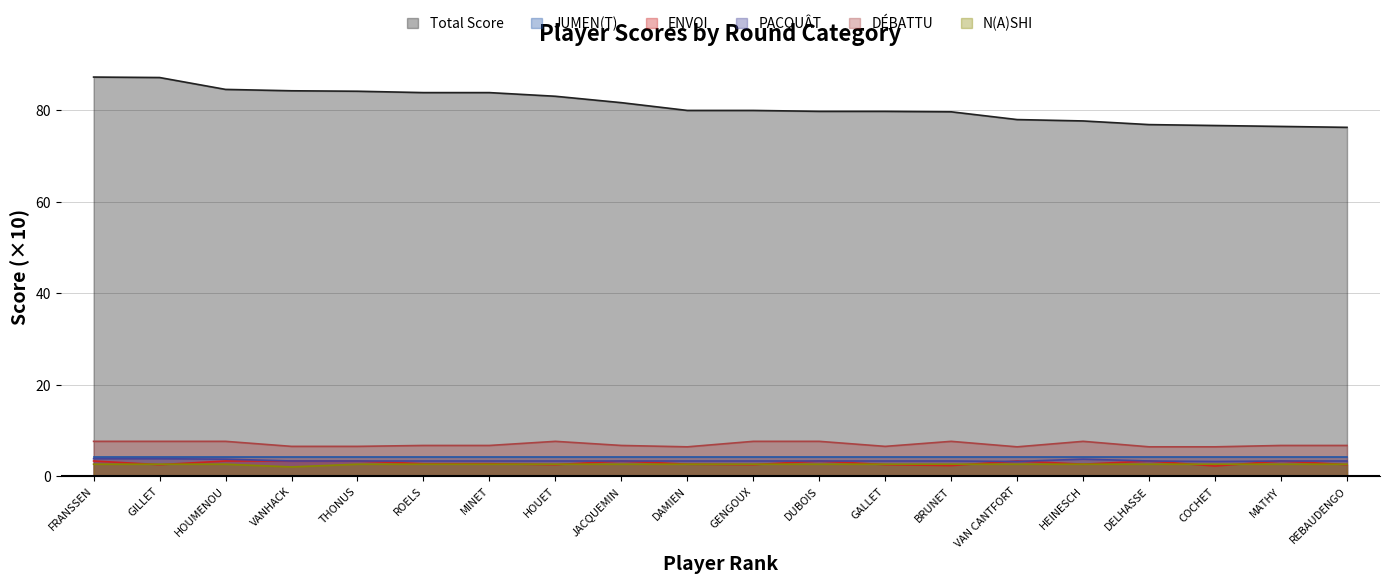

Between COCHET and BRUNET, which is larger?

BRUNET